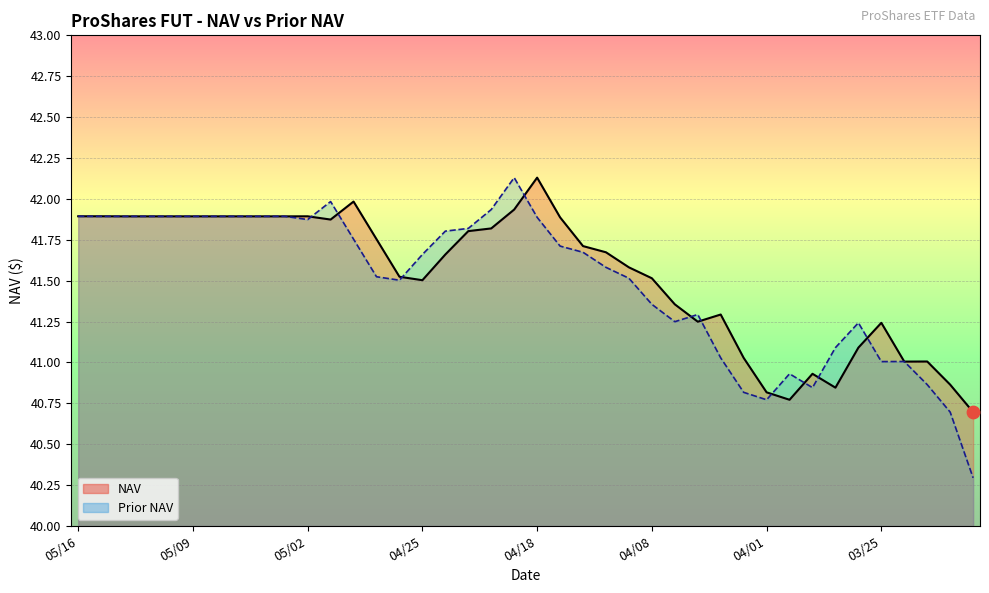

Is the value of NAV at 05/10 greater than the value of Prior NAV at 05/06?

No